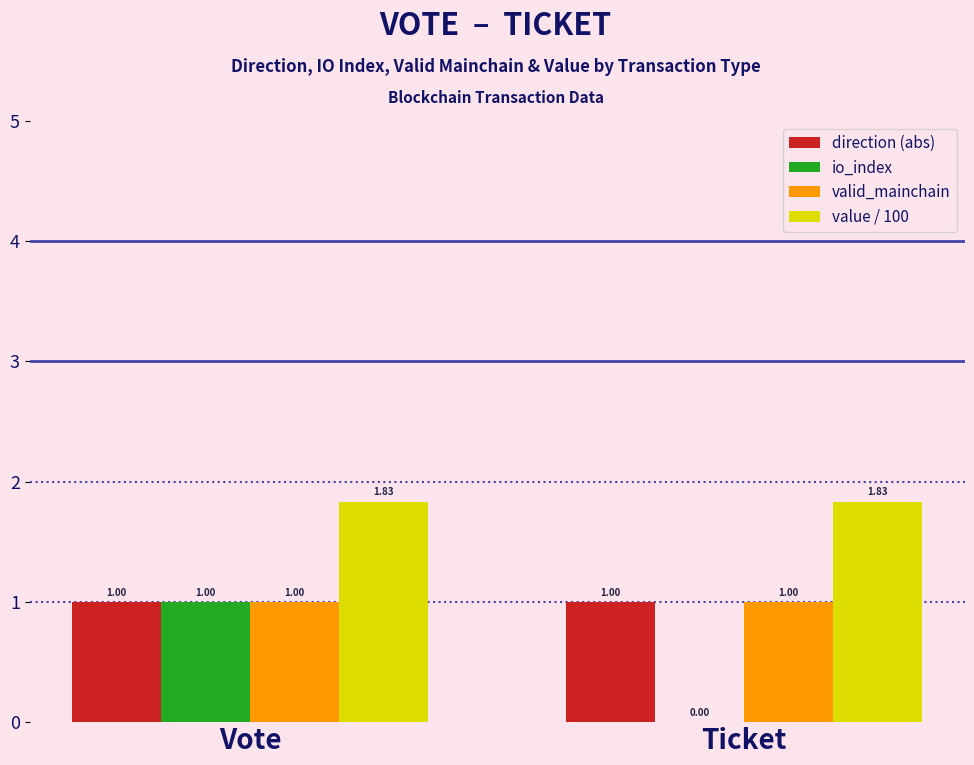

What is the sum of all valid_mainchain values?

2.0